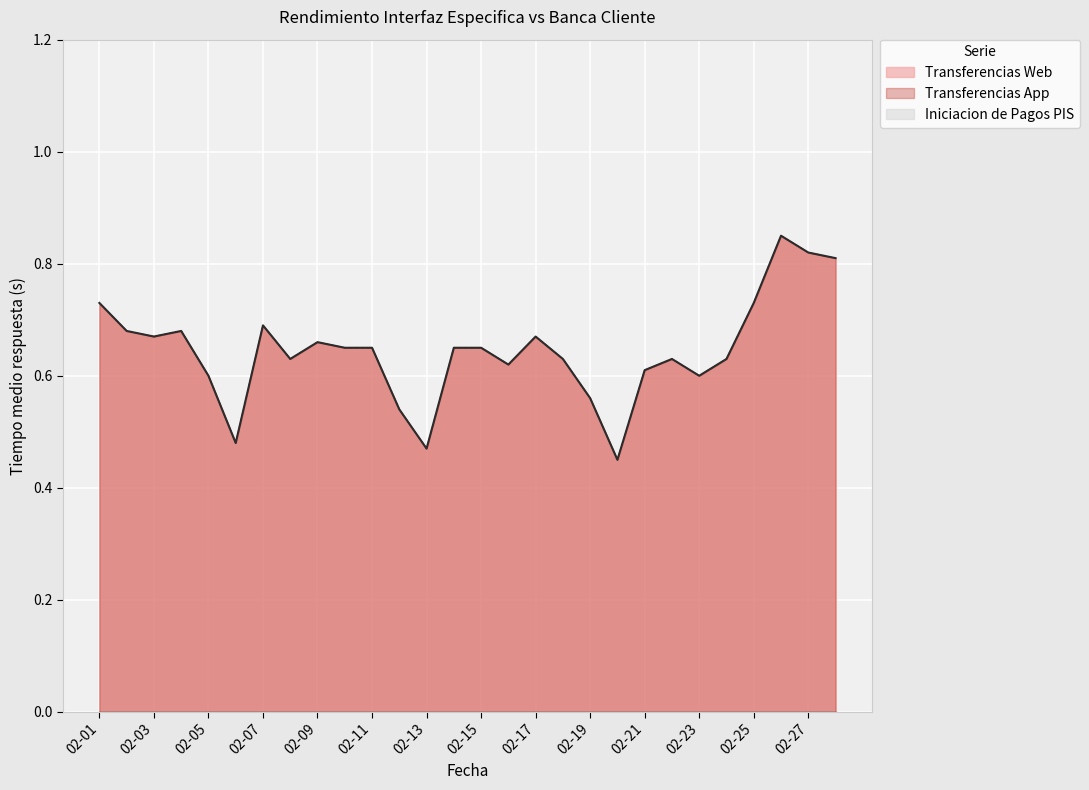

What is the total value across all series at 02-17?

1.3